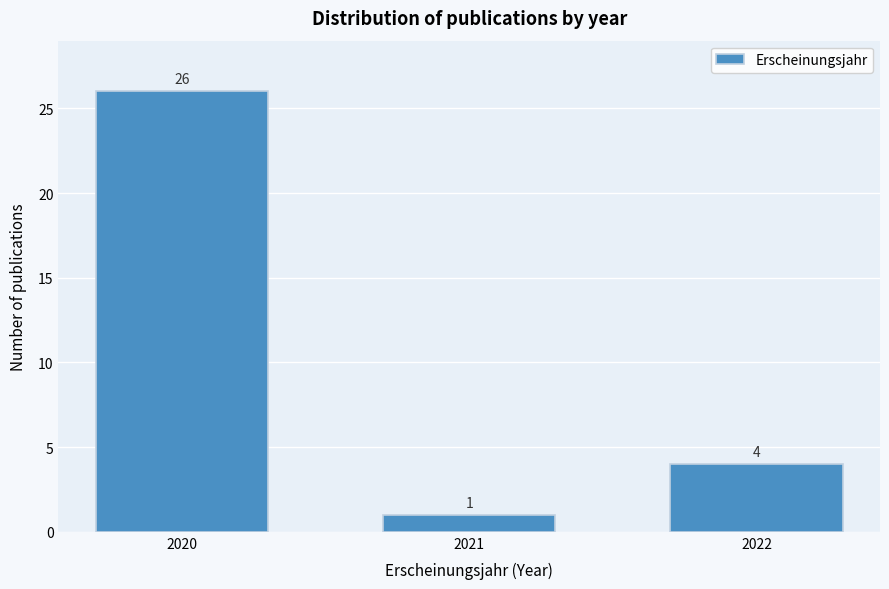

Reading left to right, transcribe all the data shown in this chart.

26	1	4